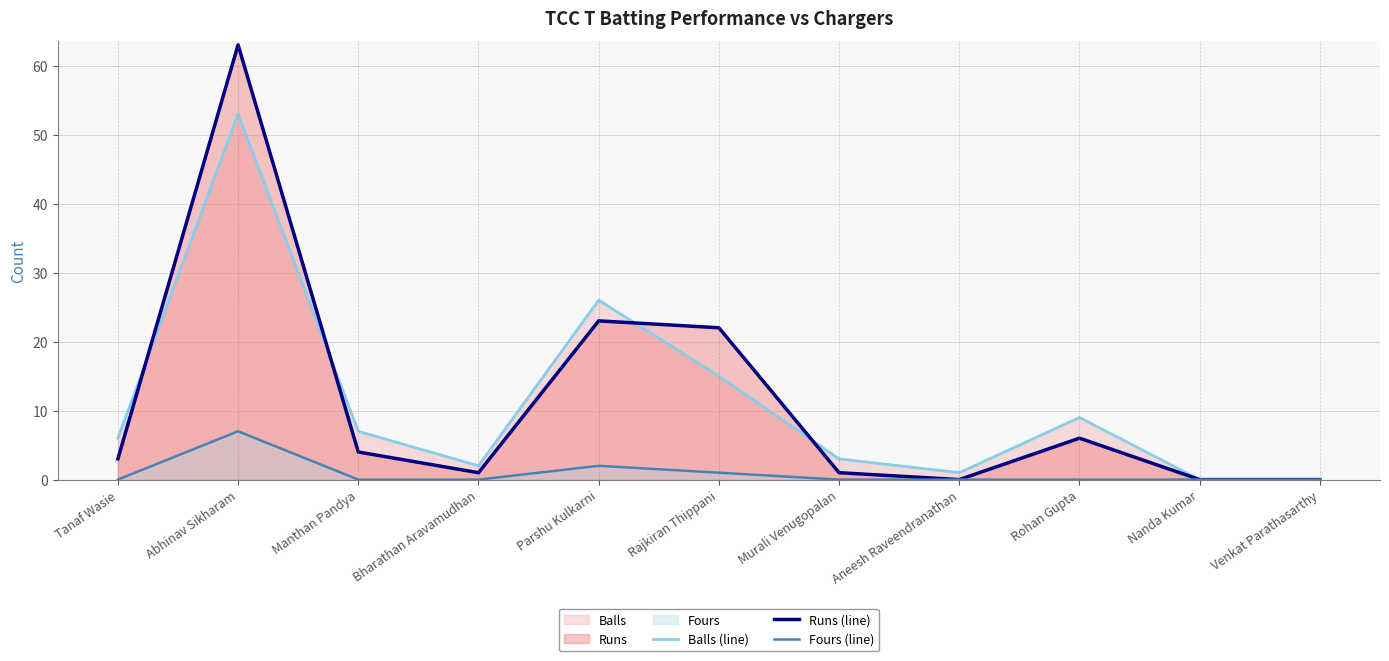

The Runs (line) series shows 22 at Rajkiran Thippani. True or false?

True